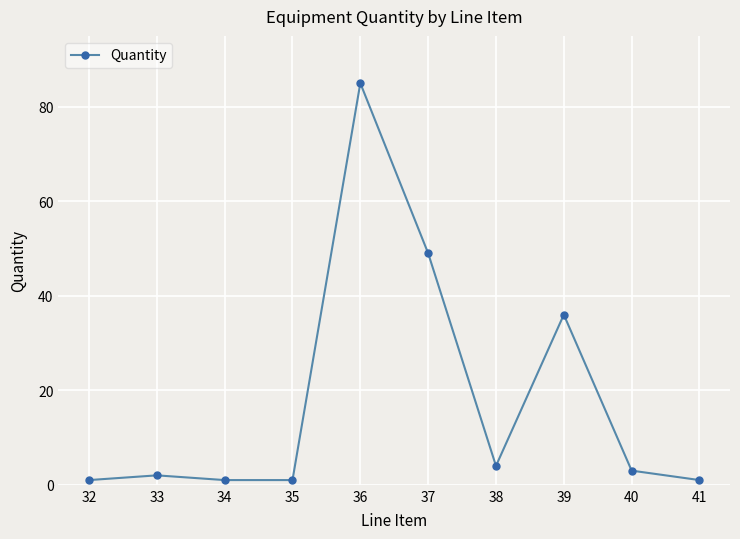

What is the minimum value shown in the chart?

1